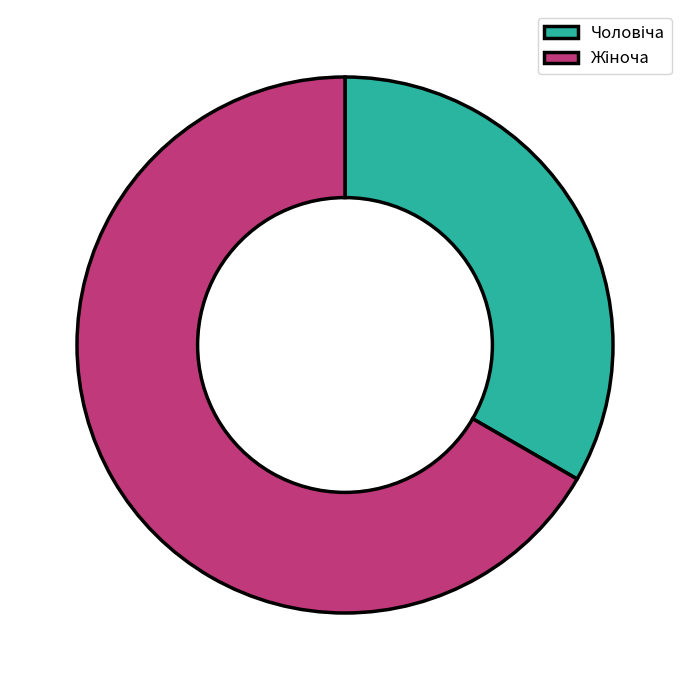

Is there a majority slice in this chart?

Yes